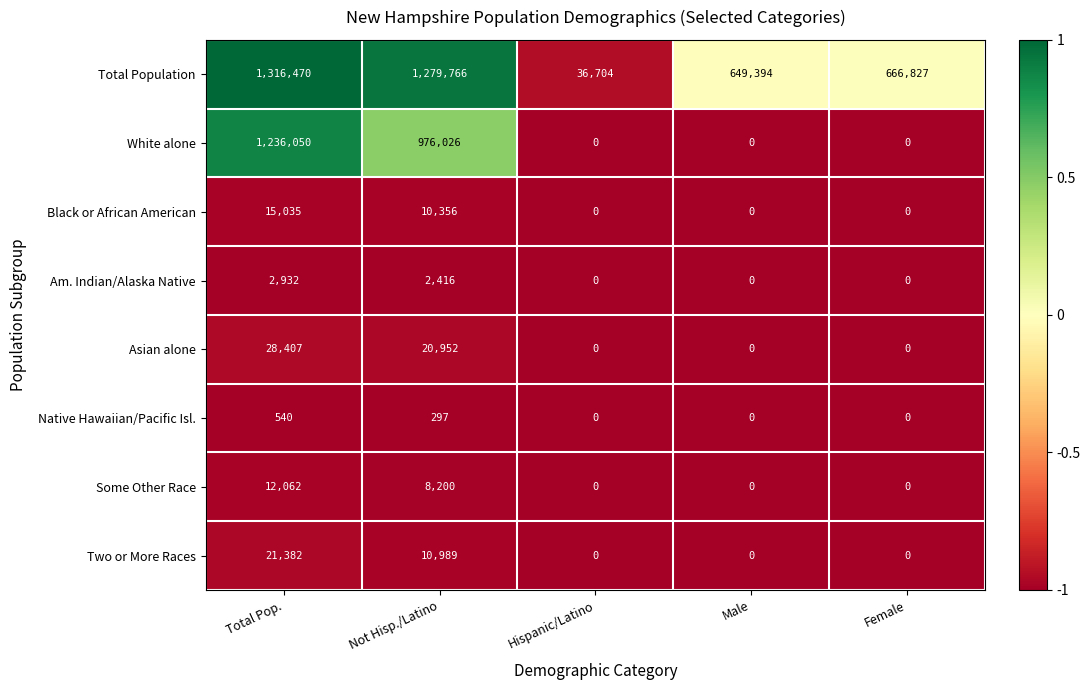

Which series has the largest range (max minus min)?

Total Population